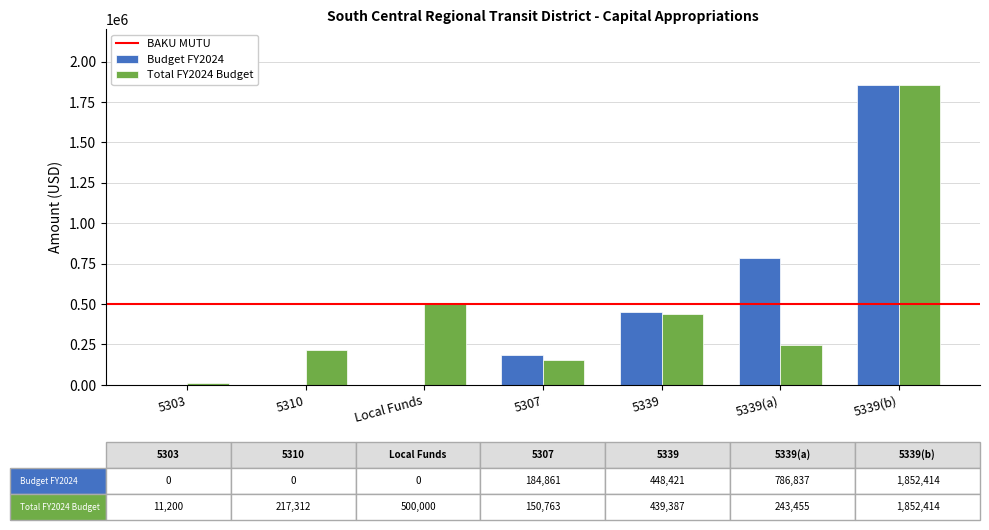

At which category is the sum across all series the highest?

5339(b)